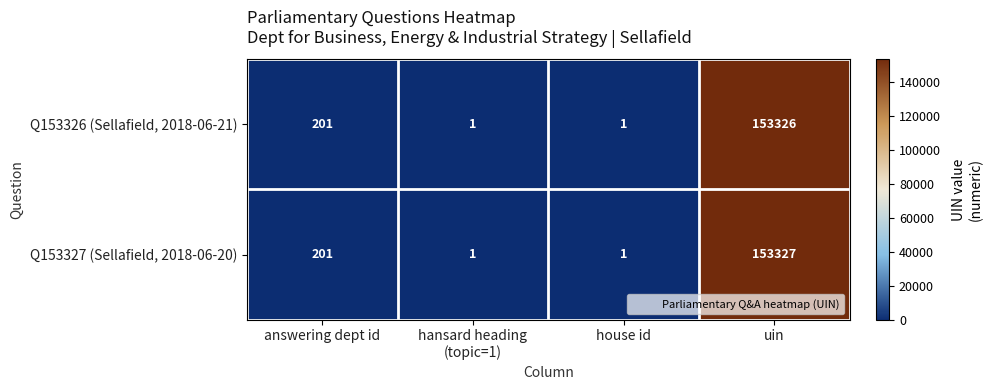

What is the difference between the maximum and minimum values in the Q153326 (Sellafield, 2018-06-21) series?

153325